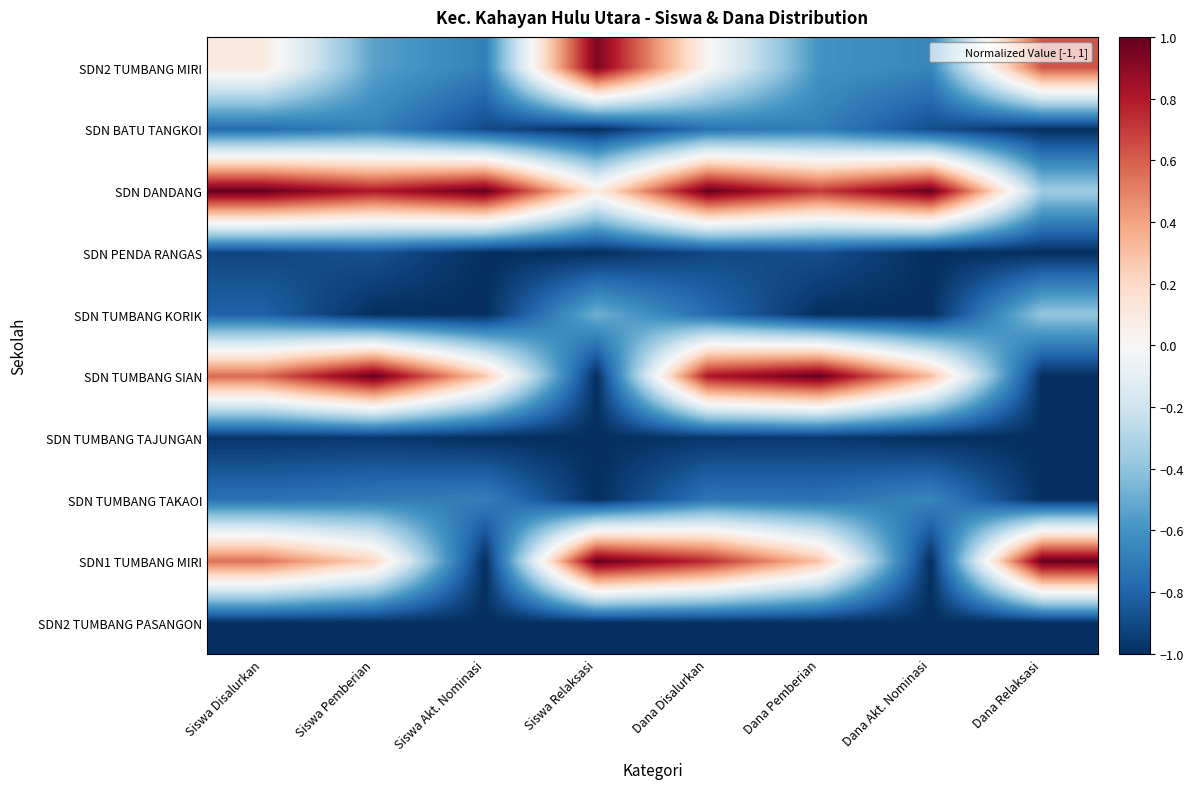

At how many categories does at least one series exceed 0?

8